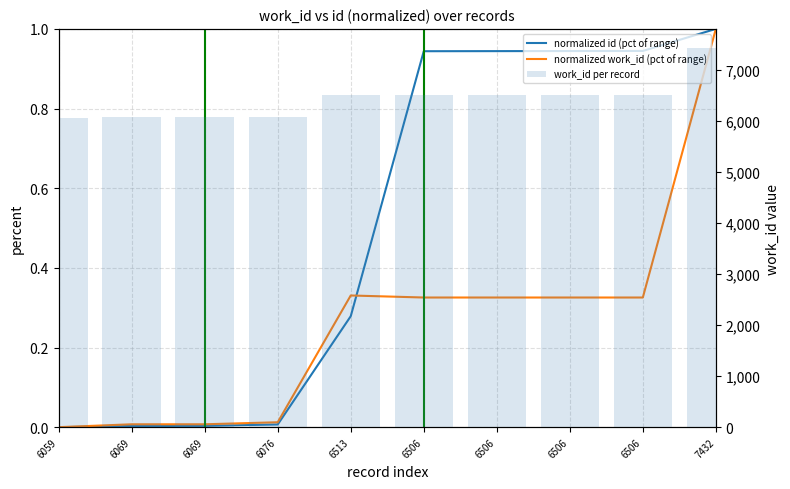

The work_id per record series shows 6059.0 at 6059. True or false?

True